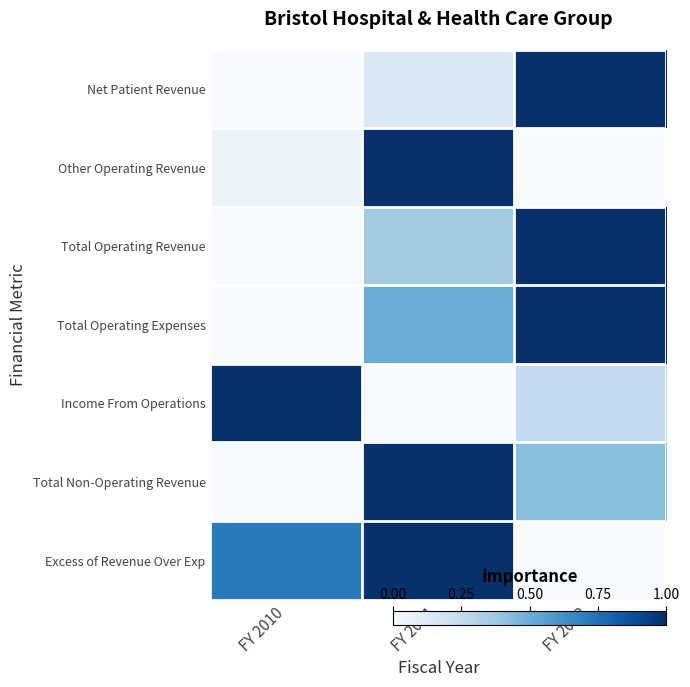

At how many categories does at least one series exceed 0?

3